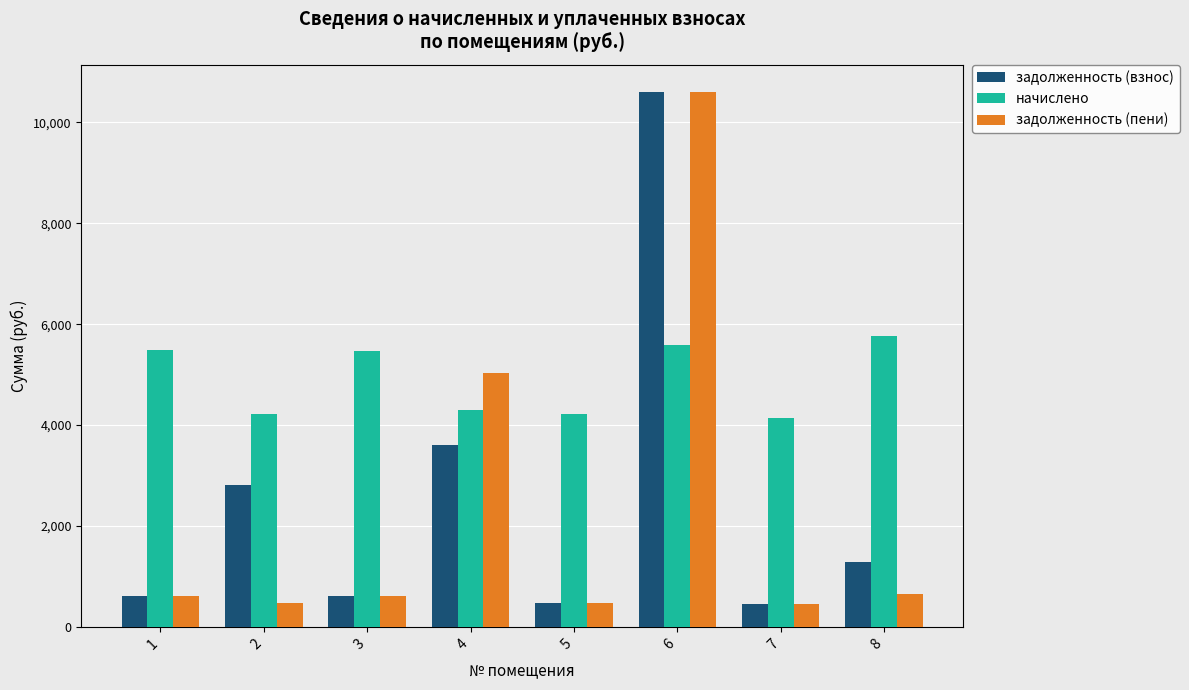

At how many categories does at least one series exceed 10482?

1